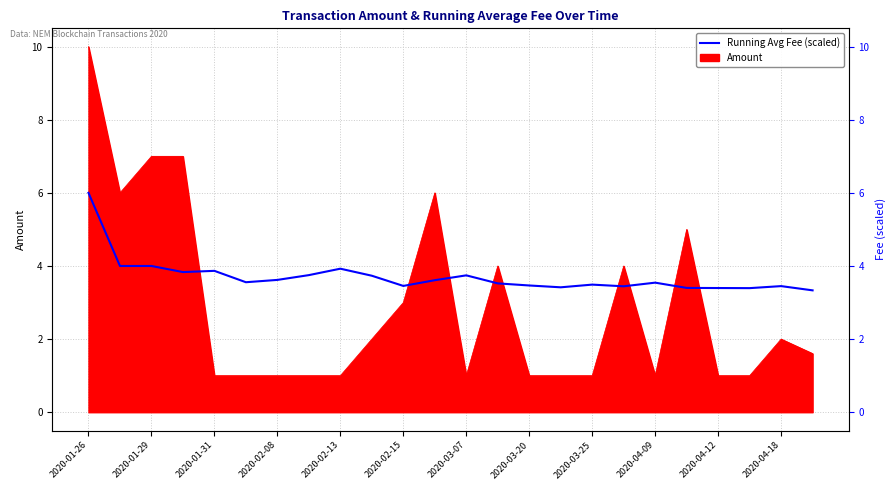

What is the difference between the maximum and minimum values?

2.7